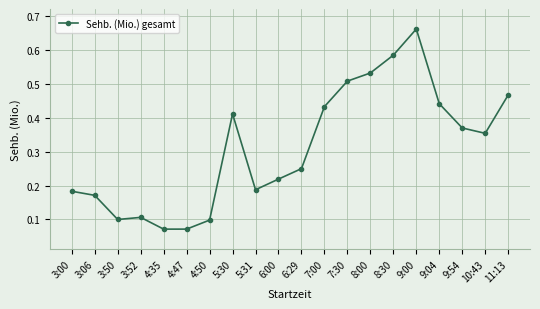

What is the average value?

0.3